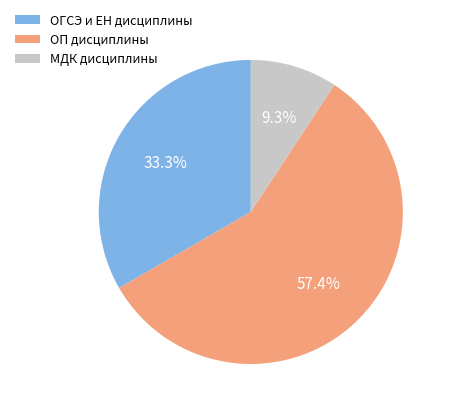

Does any single category account for the majority?

Yes